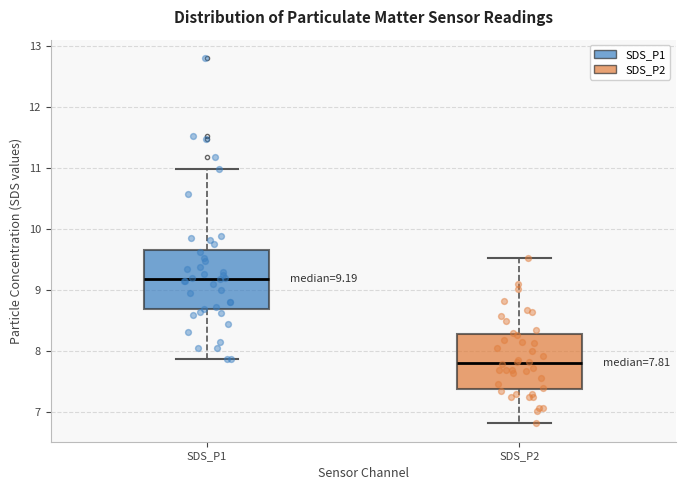

Which box has the lowest median line?

SDS_P2